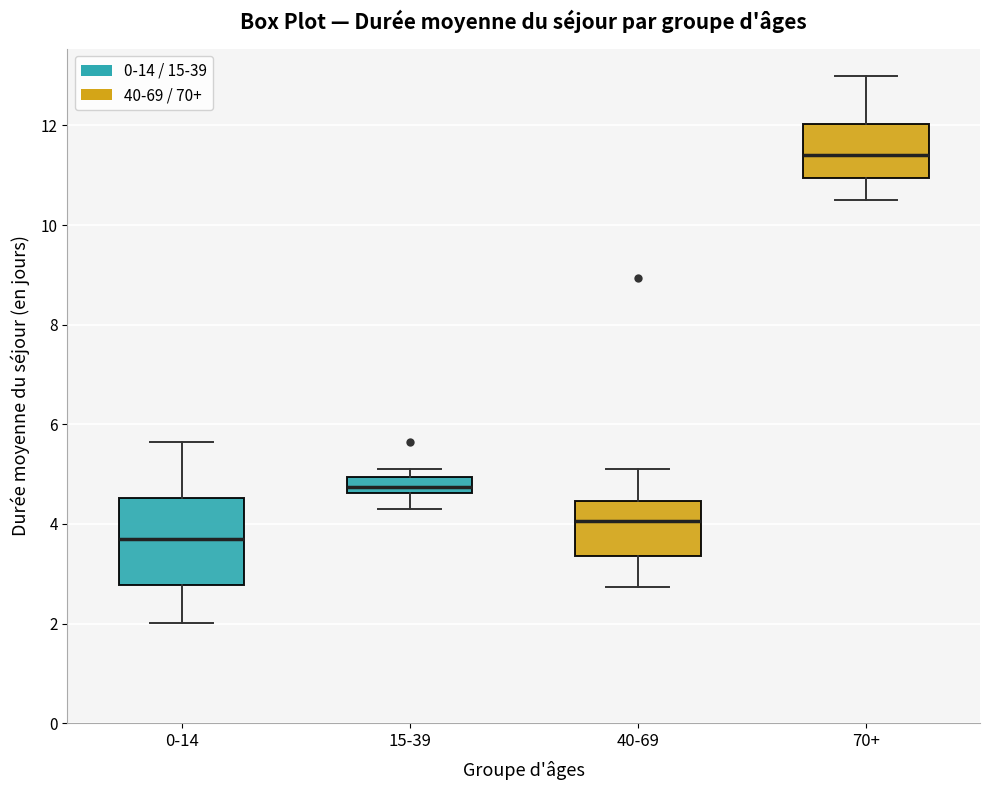

Which box has the lowest median line?

0-14